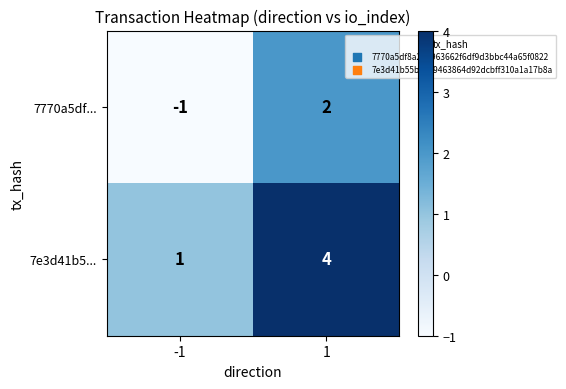

Read the 7e3d41b5... value at 1.

4